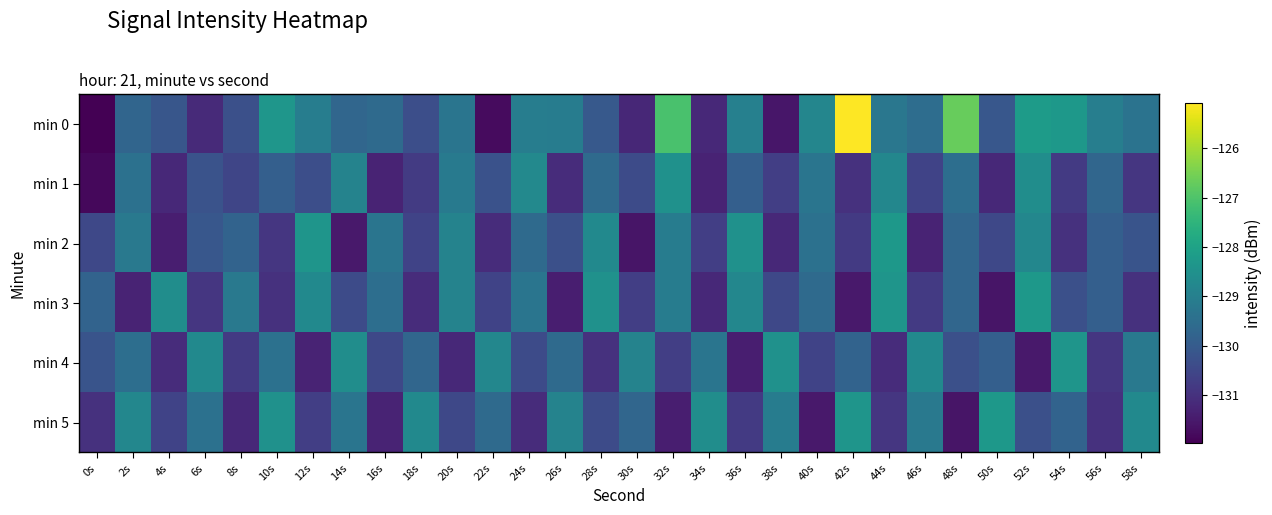

At how many categories does at least one series exceed -128?

3